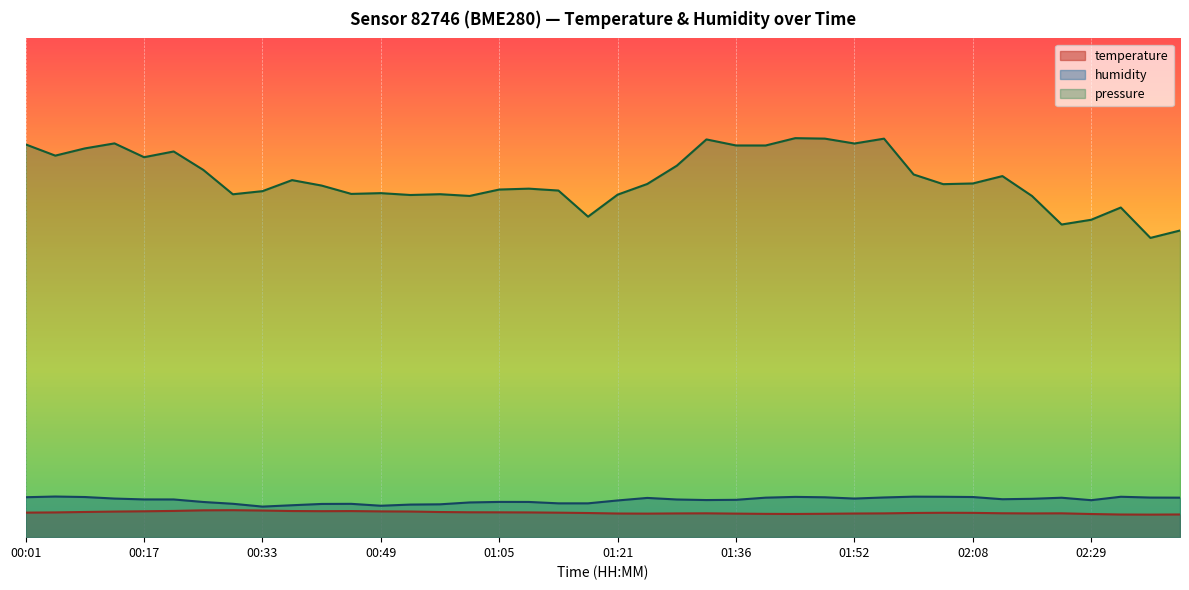

What are all the series names shown in the legend?

temperature, humidity, pressure